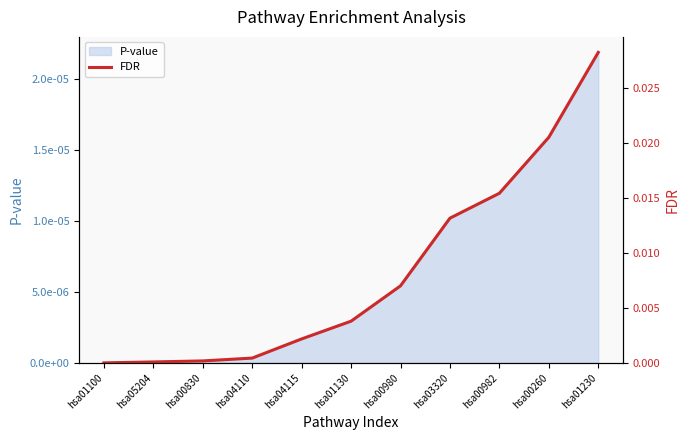

True or false: the data has more than 0 interior local peaks.

False